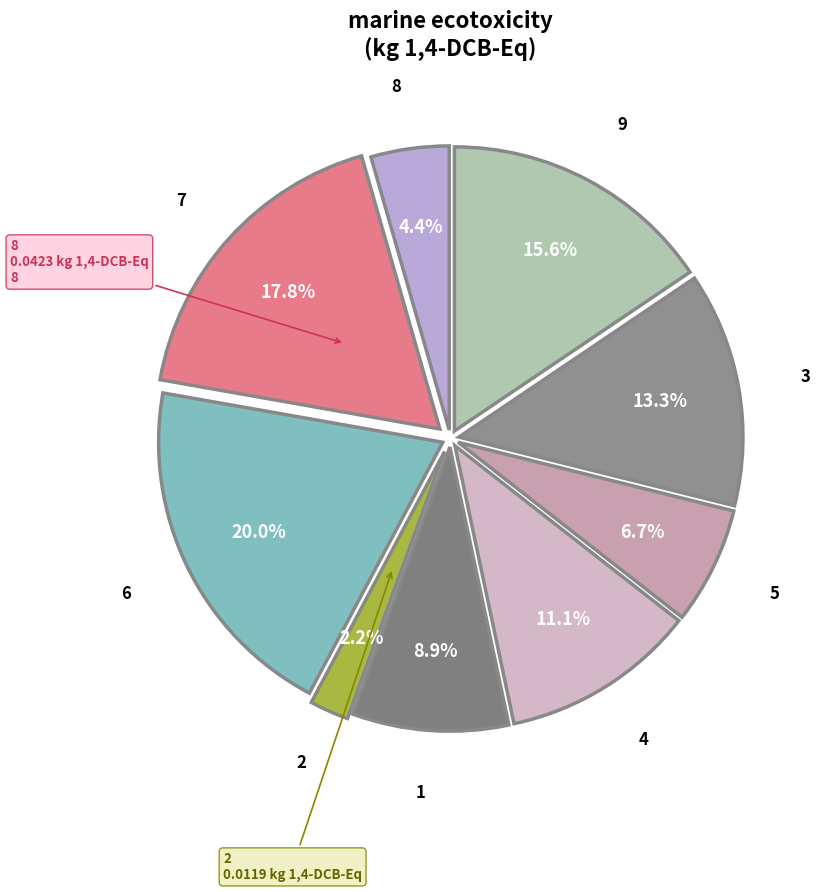

Is there a majority slice in this chart?

No